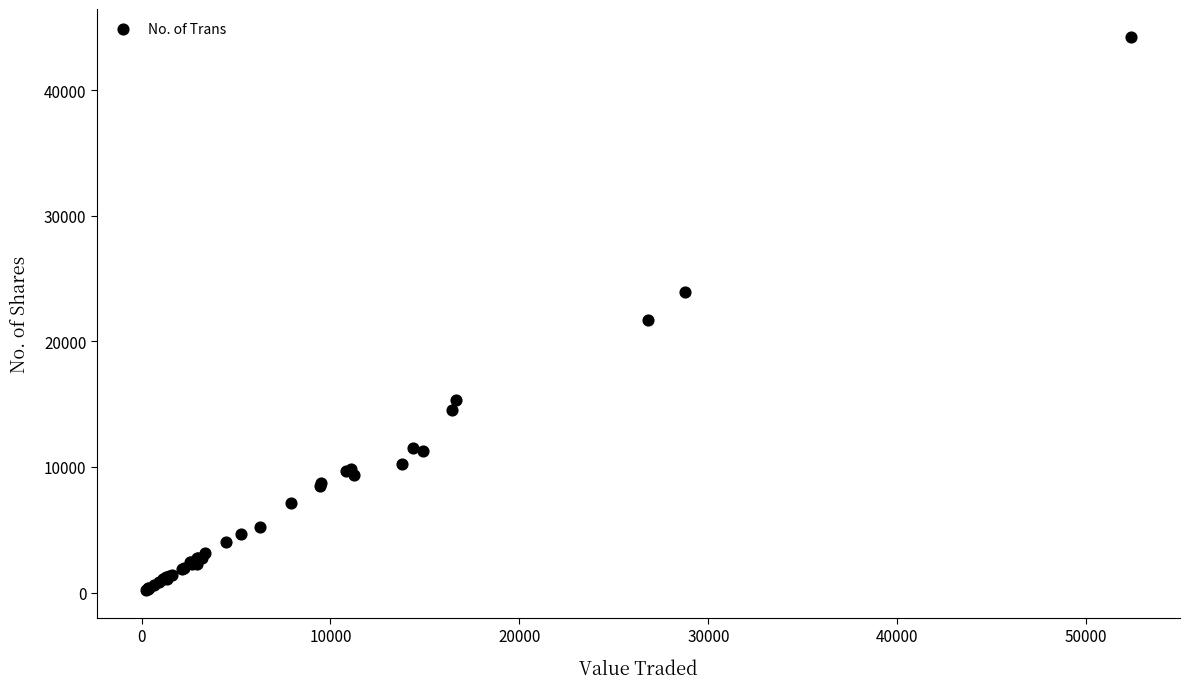

What Y value in the scatter plot is closest to 22237?

21712